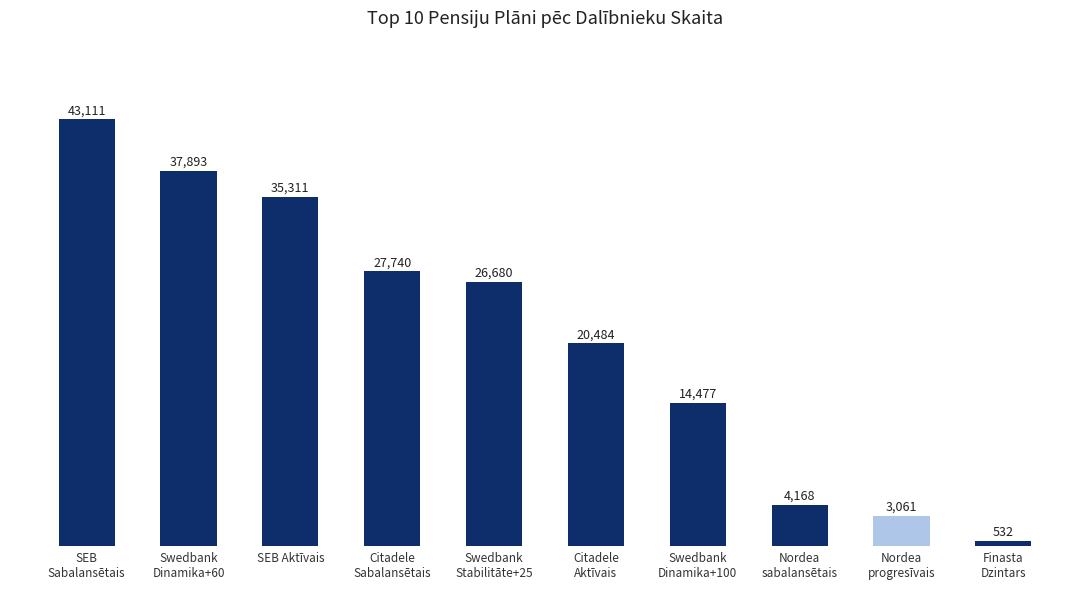

Reading left to right, transcribe all the data shown in this chart.

43111	37893	35311	27740	26680	20484	14477	4168	3061	532